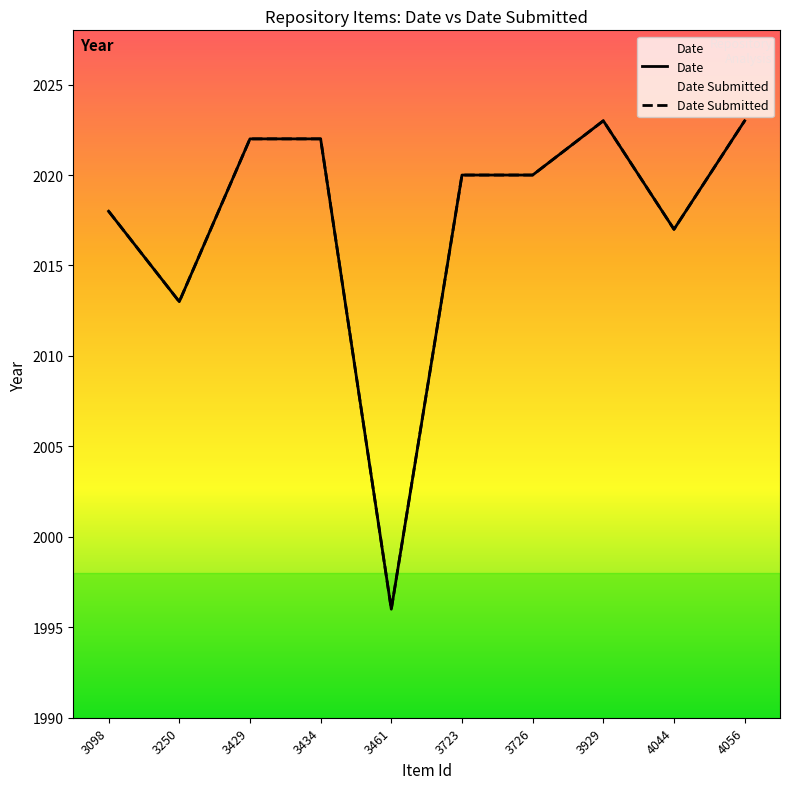

The value of Date at 3250 is 2013. True or false?

True